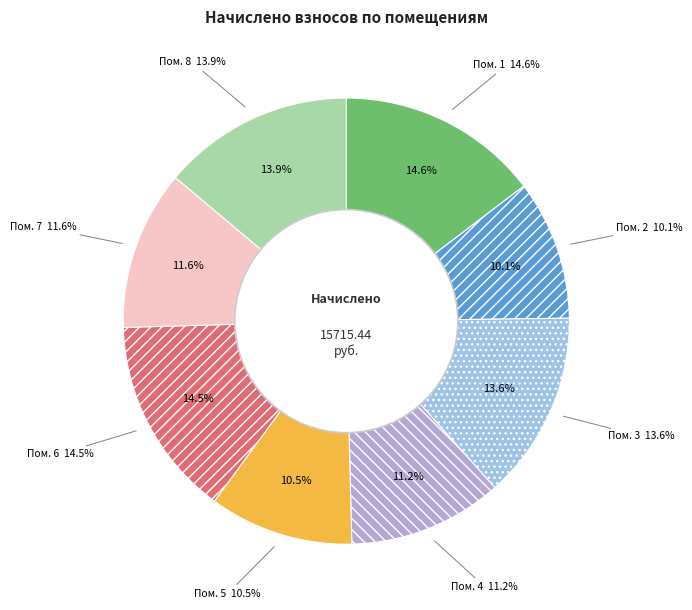

The 4 slice represents 22% of the pie. True or false?

False